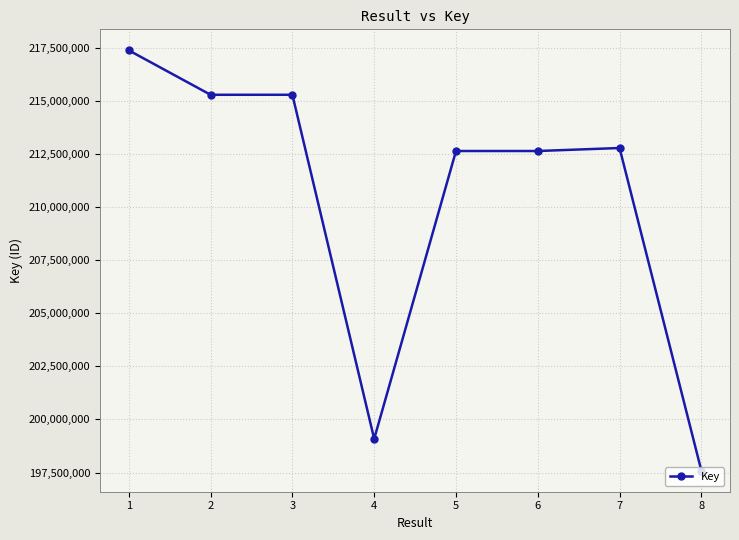

The chart shows a value of 217395793 at 1. True or false?

True